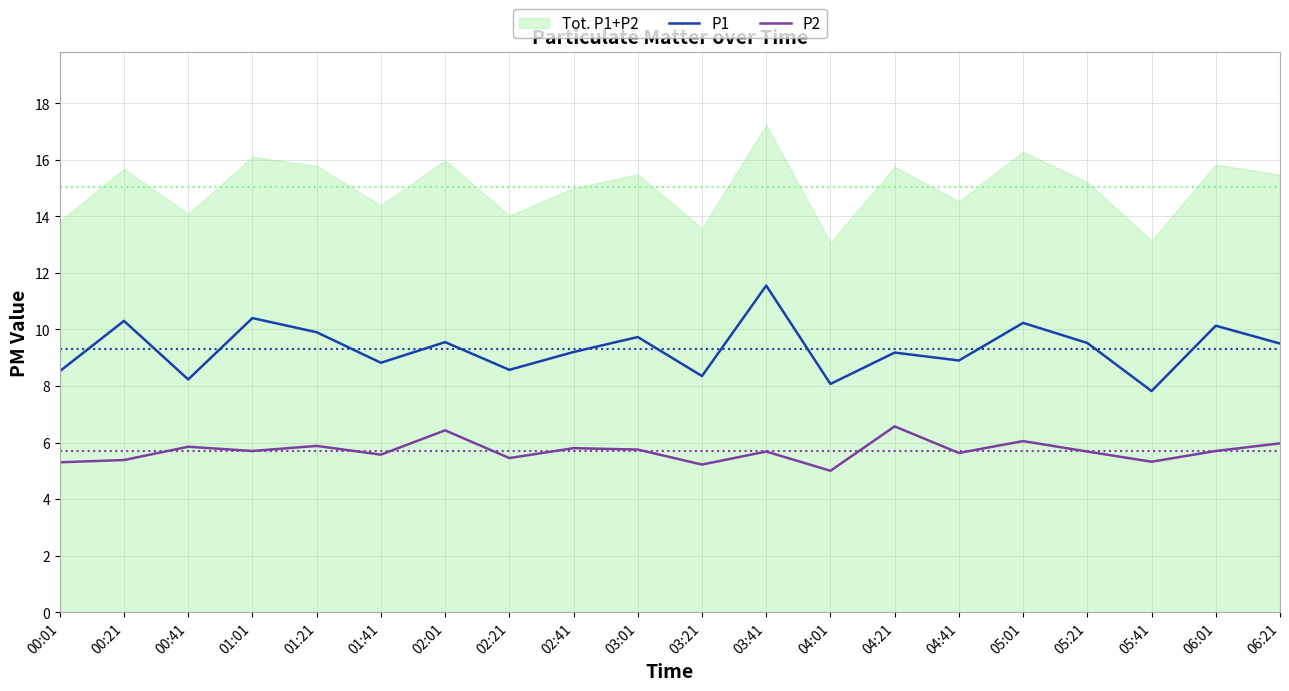

Where is P1 nearest to the value 9?

04:41